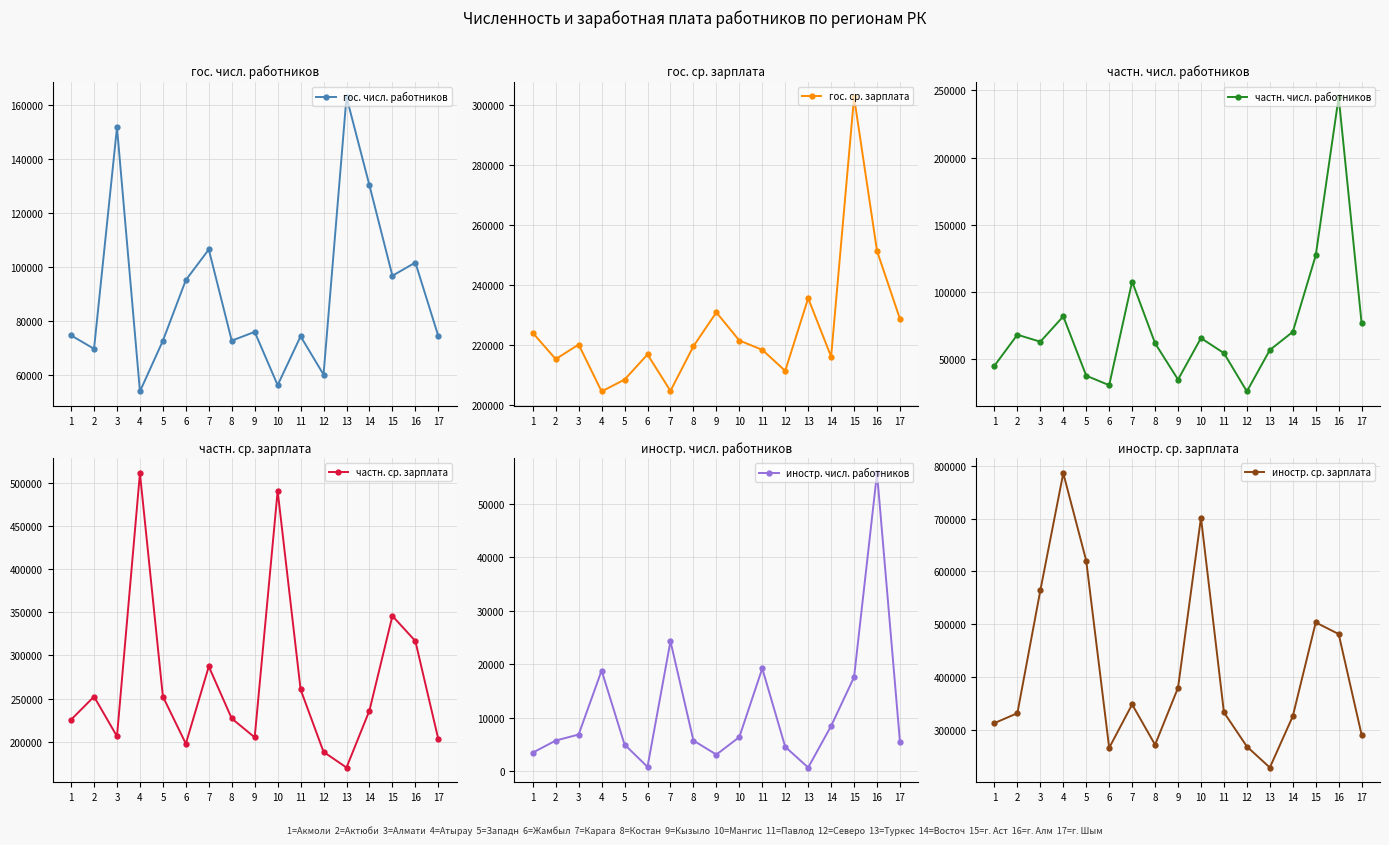

At which label does гос. числ. работников first exceed 74778?

3